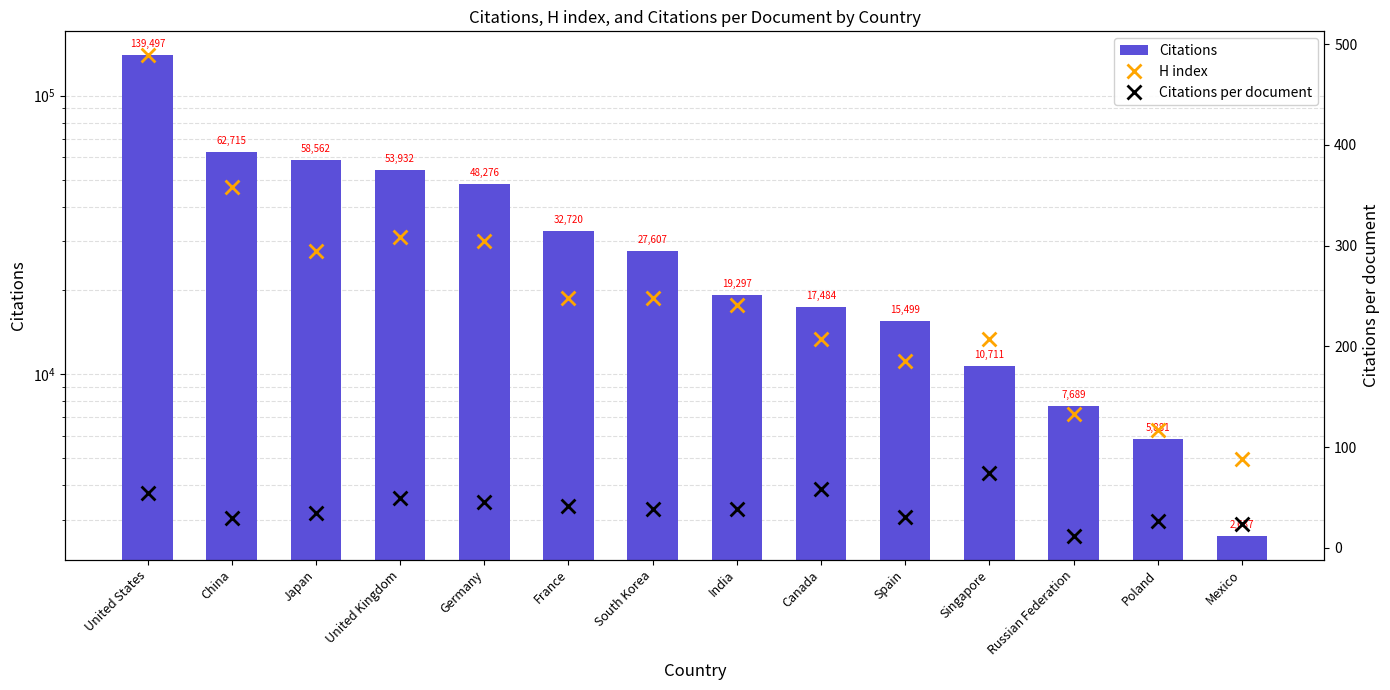

What is the total value across all series at South Korea?

27894.0